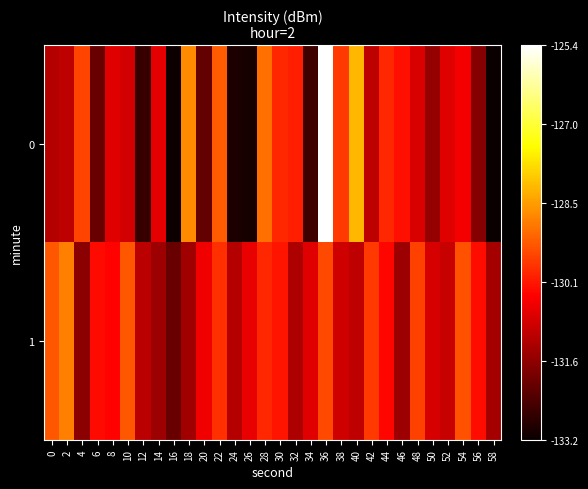

List the series in order of their overall mean, lowest first.

0, 1